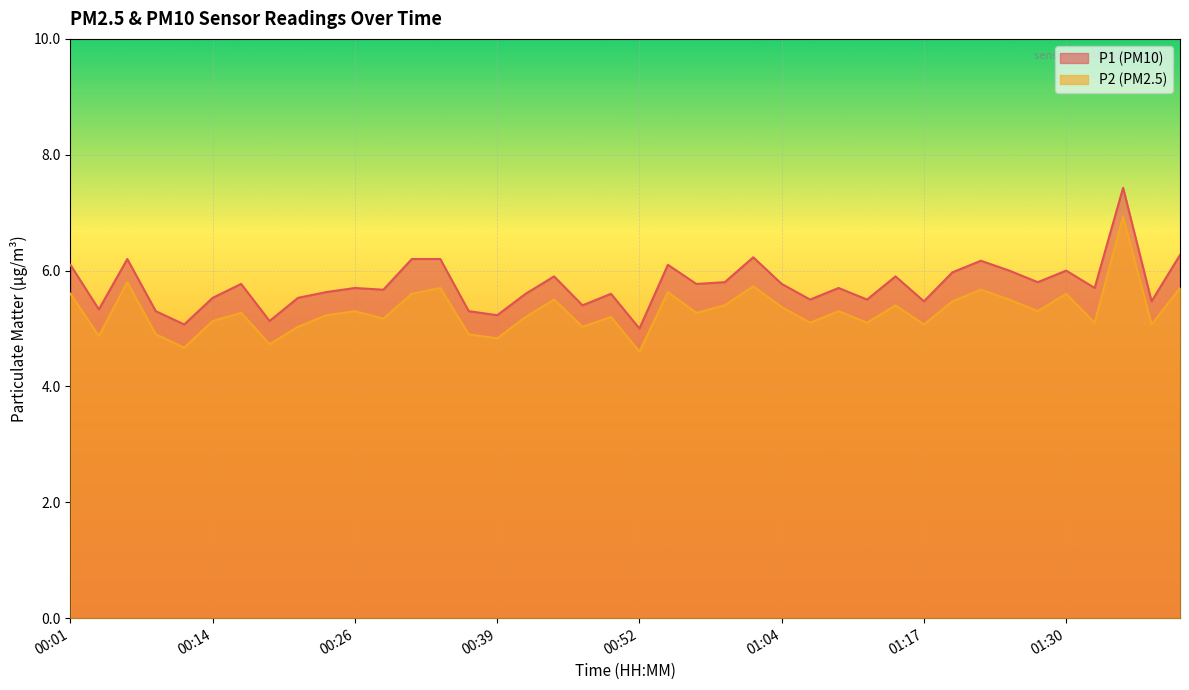

Is it true that P2 equals 1.8 at 01:17?

False